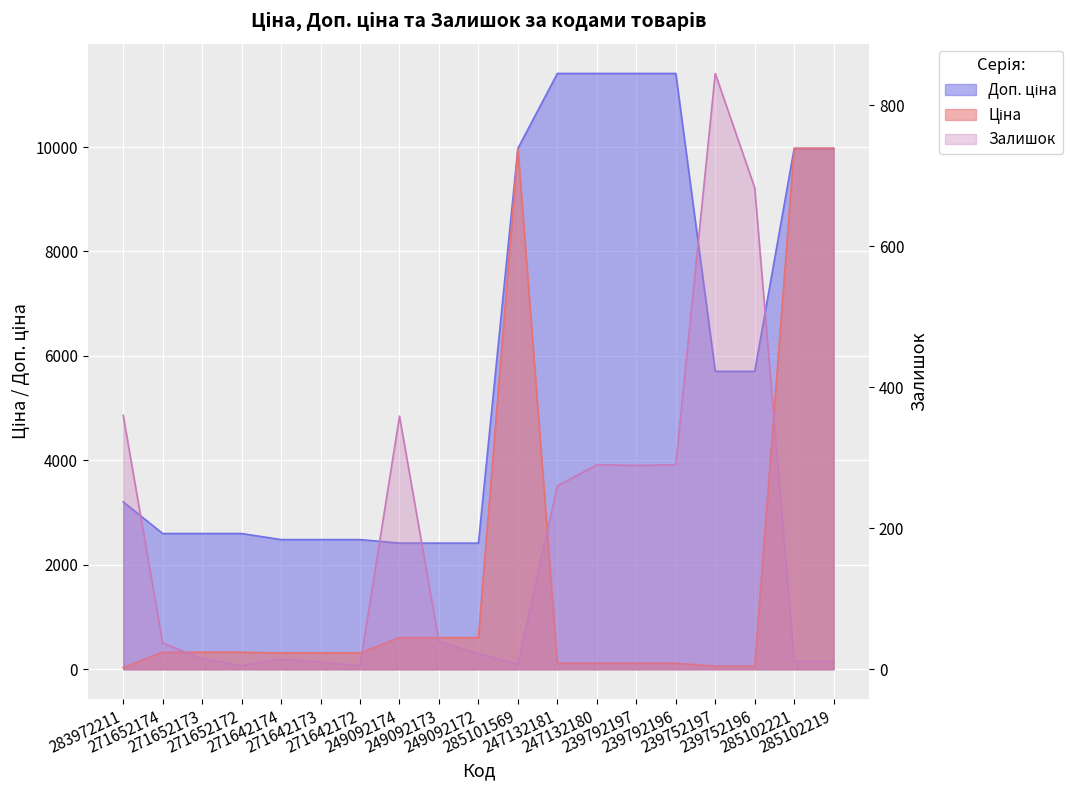

What is the total value across all series at 285102221?

19961.0